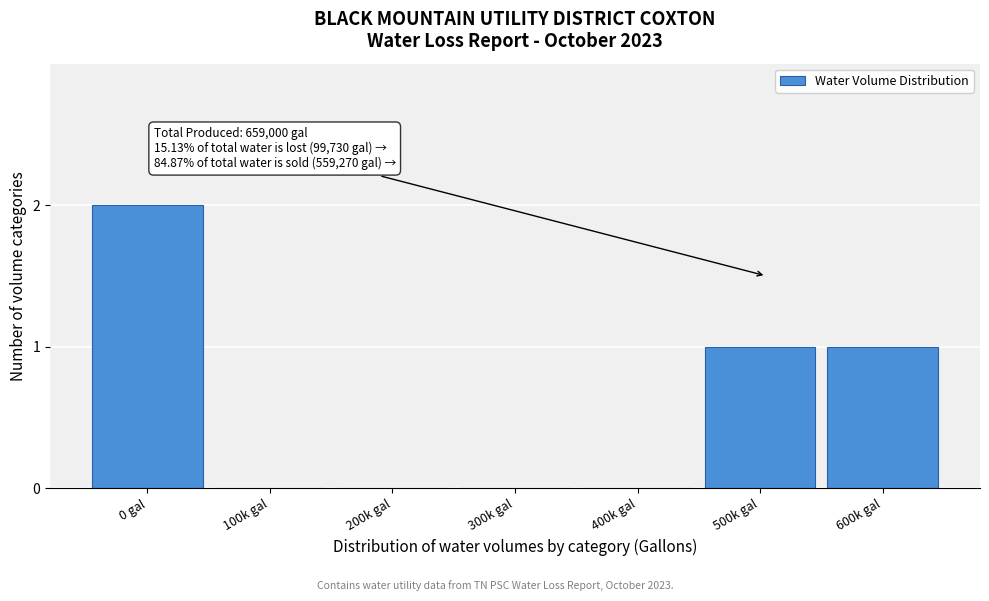

Reading left to right, transcribe all the data shown in this chart.

0 gal=2	100k gal=0	200k gal=0	300k gal=0	400k gal=0	500k gal=1	600k gal=1